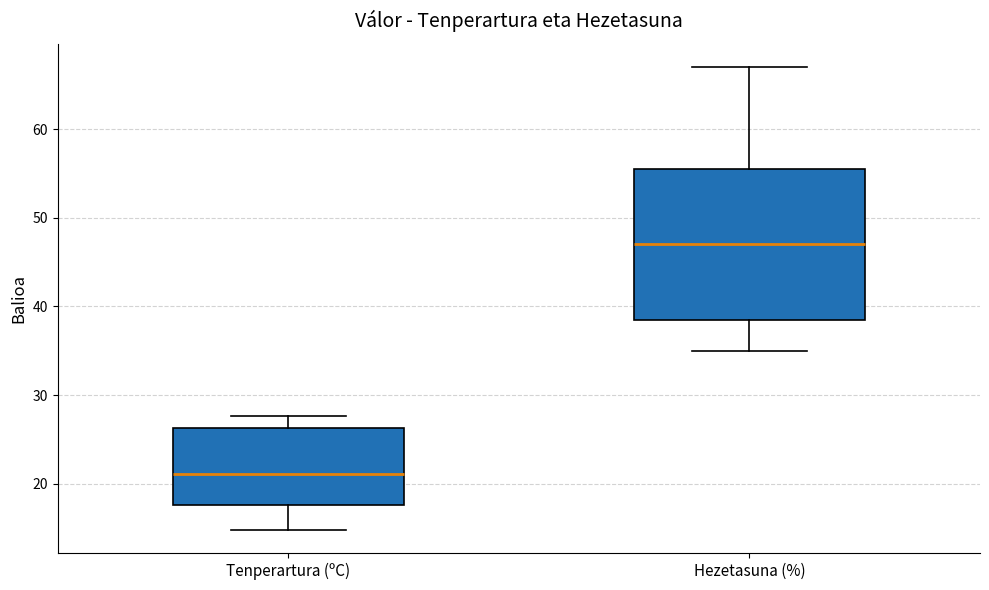

Which box is the tallest, from its lower edge to its upper edge?

Hezetasuna (%)